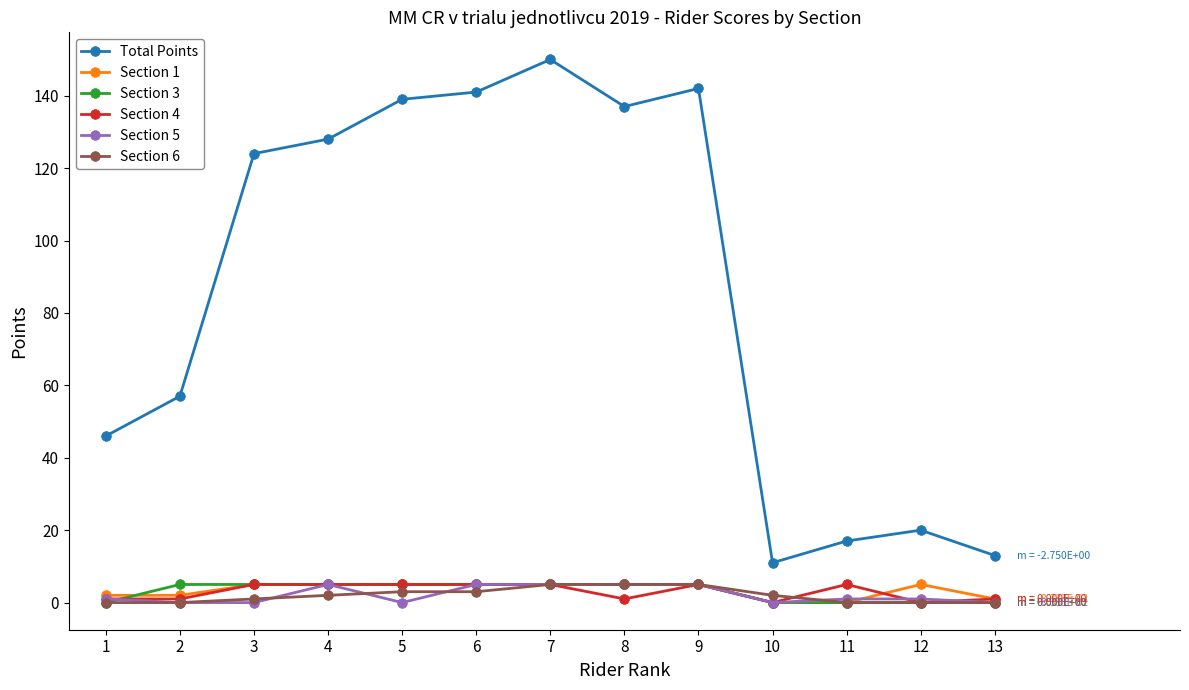

Reading left to right, what are all the values shown in this chart?

Total Points: 46	57	124	128	139	141	150	137	142	11	17	20	13
Section 1: 2	2	5	5	5	5	5	5	5	0	0	5	1
Section 3: 0	5	5	5	5	5	5	5	5	0	0	0	0
Section 4: 1	1	5	5	5	5	5	1	5	0	5	0	1
Section 5: 1	0	0	5	0	5	5	5	5	0	1	1	0
Section 6: 0	0	1	2	3	3	5	5	5	2	0	0	0